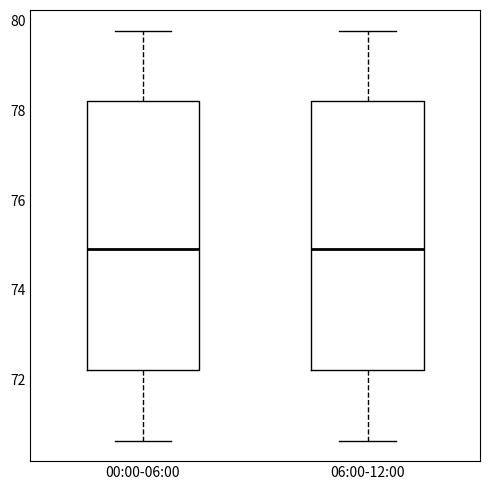

Reading left to right, read every box against the y-axis: the position of its median line, the range the box covers, and the ends of its whiskers. The values are not printed on the chart, so give them approximately, as read against the axis.

00:00-06:00: median 75.0, box 72.2 to 78.2, whiskers 70.6 to 79.8
06:00-12:00: median 75.0, box 72.2 to 78.2, whiskers 70.6 to 79.8